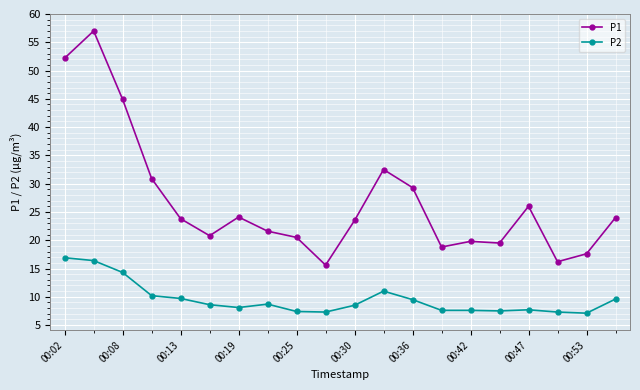

What is the average value of the P1 series?

26.9